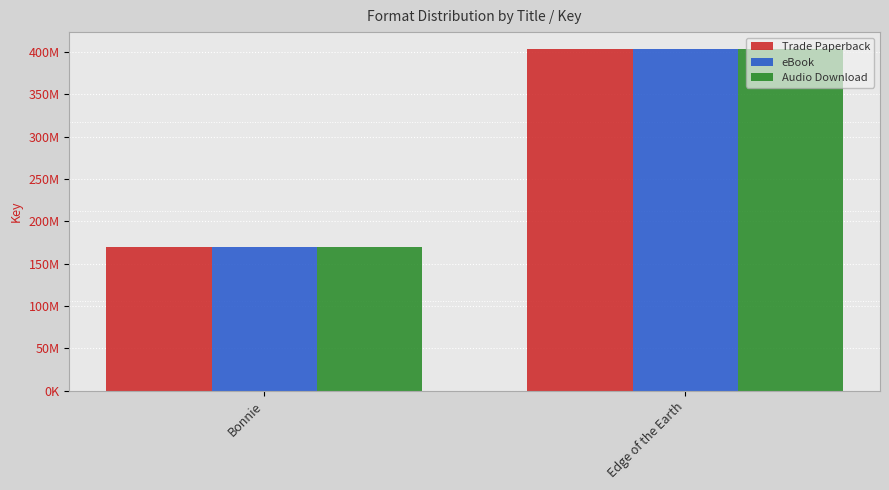

Reading left to right, what are all the values shown in this chart?

Trade Paperback: 169437819	403256635
eBook: 169437819	403256635
Audio Download: 169437819	403256635